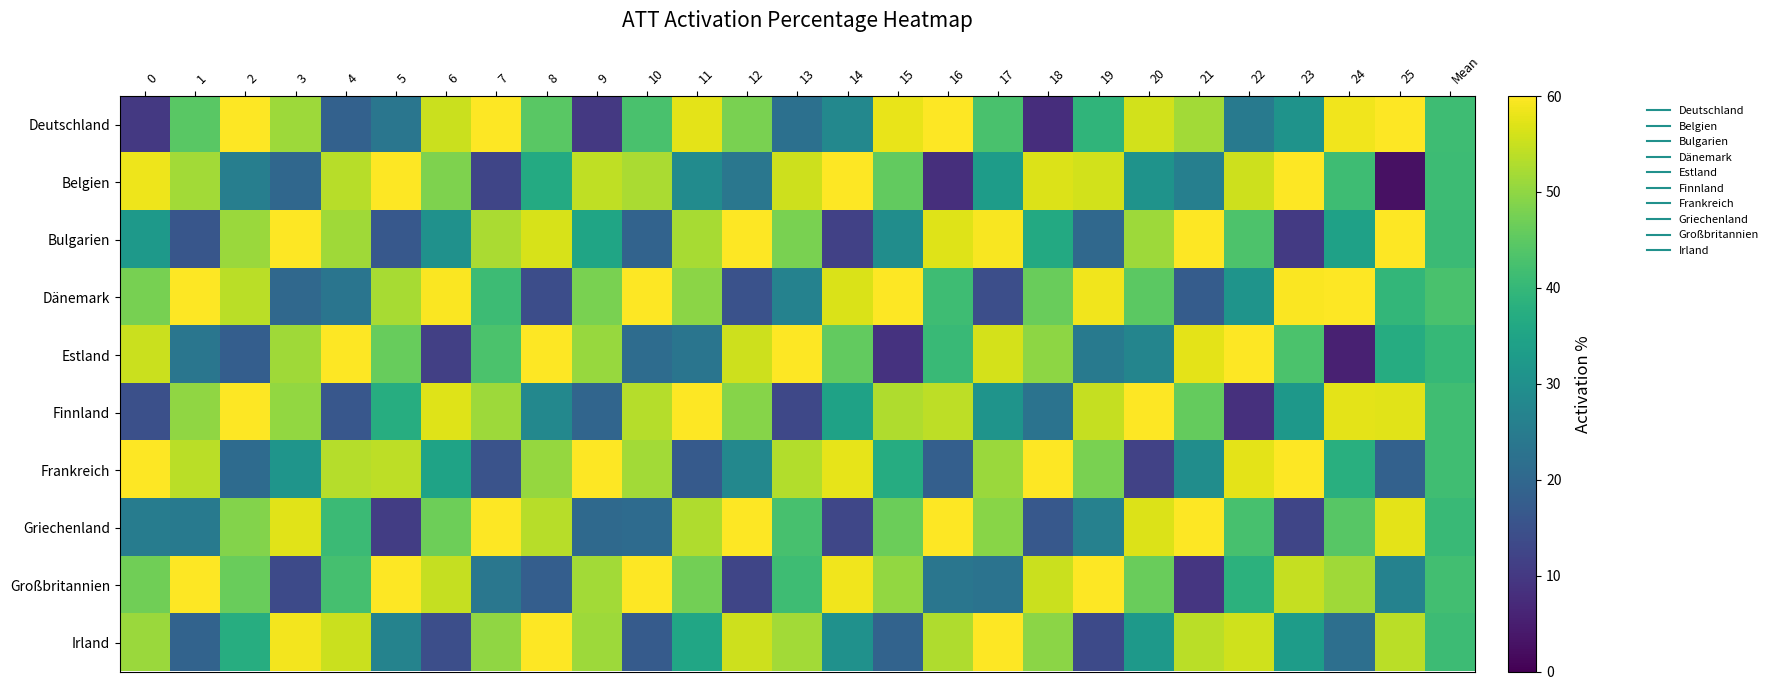

At how many categories does at least one series exceed 6?

27